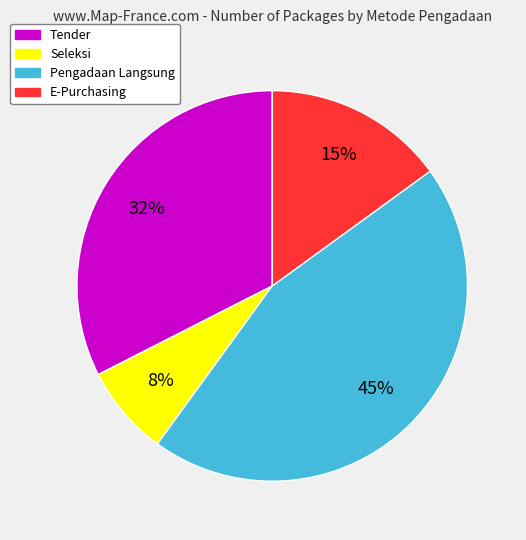

Does any single category account for the majority?

No